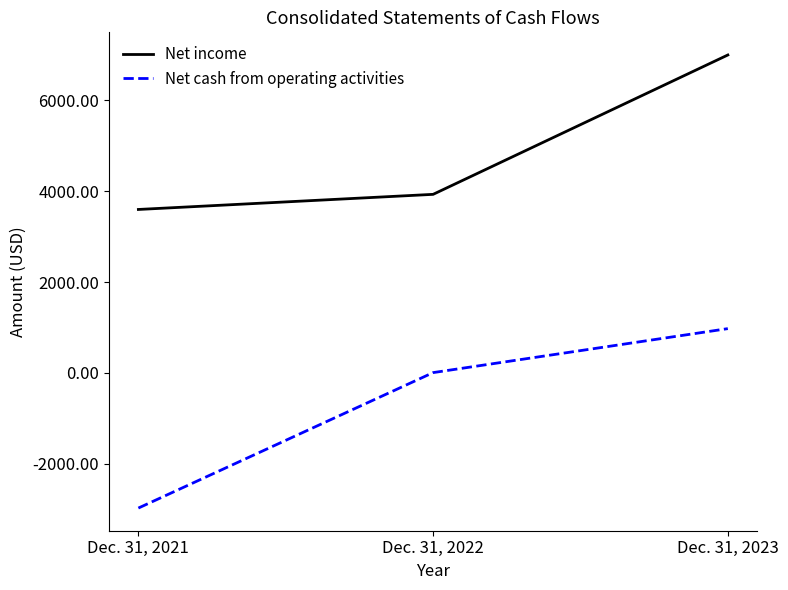

Which series has the largest range (max minus min)?

Net cash from operating activities